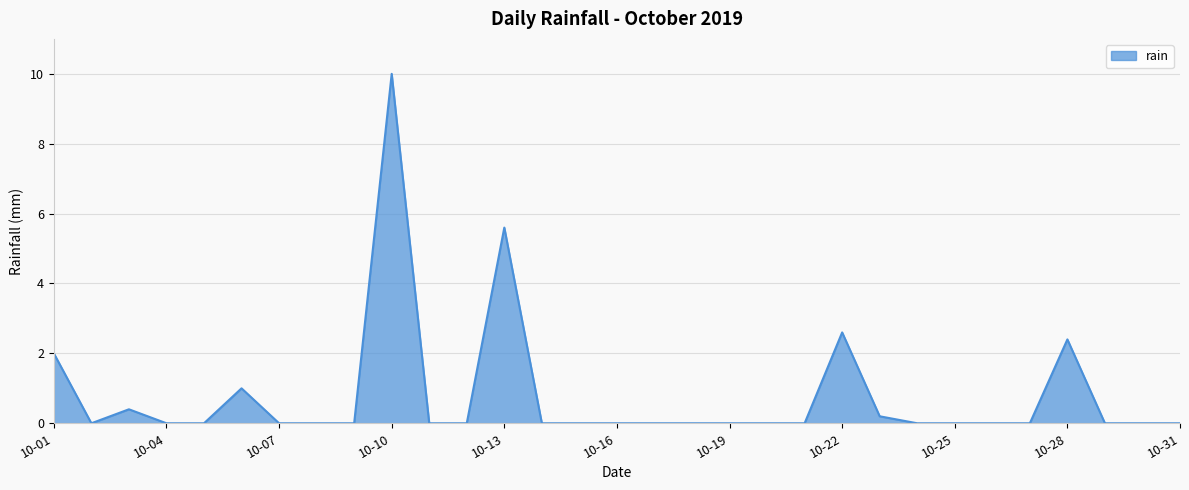

Reading right to left, transcribe all the data shown in this chart.

0.0	0.0	0.0	2.4	0.0	0.0	0.0	0.0	0.2	2.6	0.0	0.0	0.0	0.0	0.0	0.0	0.0	0.0	5.6	0.0	0.0	10.0	0.0	0.0	0.0	1.0	0.0	0.0	0.4	0.0	2.0